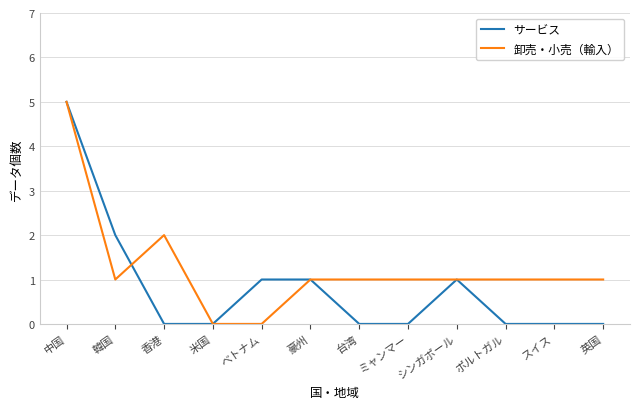

At which category is the sum across all series the highest?

中国